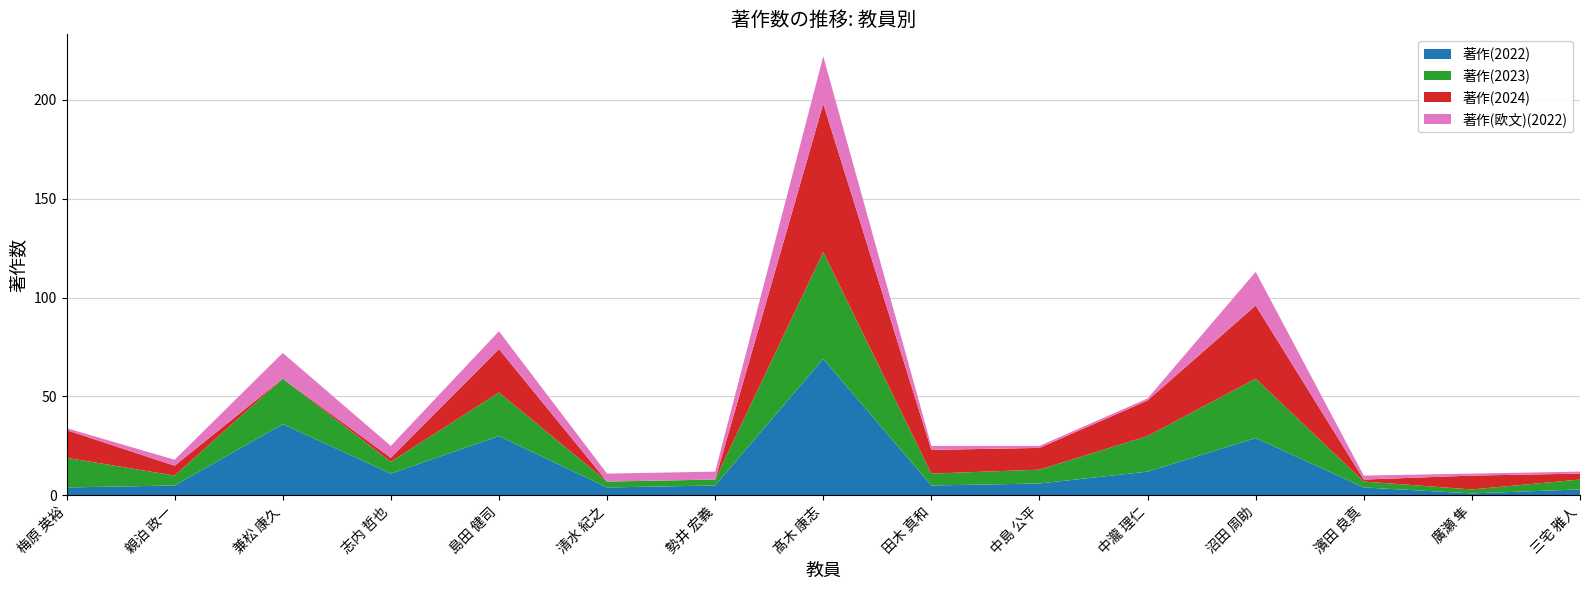

Reading left to right, extract all data points from this chart.

著作(2022): 梅原 英裕=4	親泊 政一=5	兼松 康久=36	志内 哲也=11	島田 健司=30	清水 紀之=4	勢井 宏義=5	髙木 康志=69	田木 真和=5	中島 公平=6	中瀧 理仁=12	沼田 周助=29	濱田 良真=4	廣瀬 隼=1	三宅 雅人=3
著作(2023): 梅原 英裕=15	親泊 政一=5	兼松 康久=23	志内 哲也=6	島田 健司=22	清水 紀之=3	勢井 宏義=3	髙木 康志=54	田木 真和=6	中島 公平=7	中瀧 理仁=18	沼田 周助=30	濱田 良真=3	廣瀬 隼=2	三宅 雅人=5
著作(2024): 梅原 英裕=14	親泊 政一=5	兼松 康久=0	志内 哲也=2	島田 健司=22	清水 紀之=0	勢井 宏義=0	髙木 康志=75	田木 真和=12	中島 公平=11	中瀧 理仁=18	沼田 周助=37	濱田 良真=1	廣瀬 隼=7	三宅 雅人=3
著作(欧文)(2022): 梅原 英裕=1	親泊 政一=3	兼松 康久=13	志内 哲也=6	島田 健司=9	清水 紀之=4	勢井 宏義=4	髙木 康志=24	田木 真和=2	中島 公平=1	中瀧 理仁=1	沼田 周助=17	濱田 良真=2	廣瀬 隼=1	三宅 雅人=1